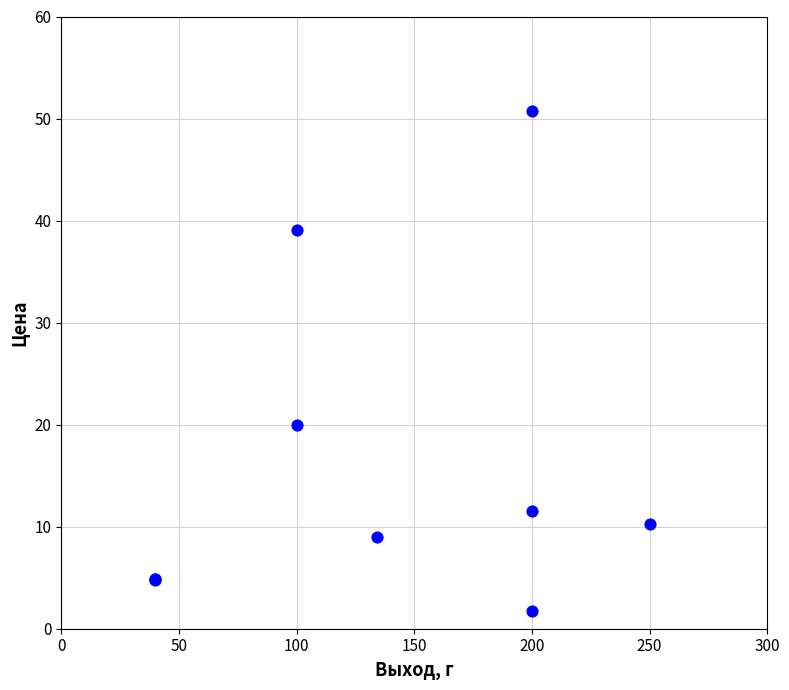

What Y value in the scatter plot is closest to 26?

20.0